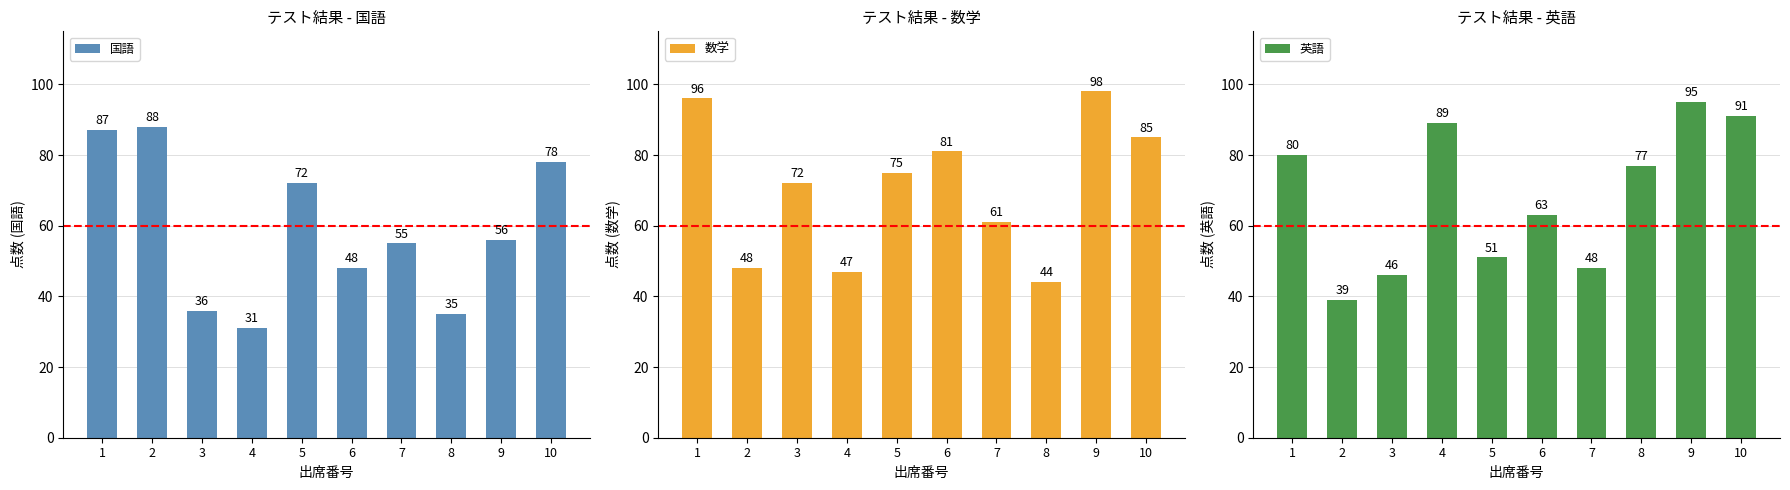

Rank the series by their maximum value, from highest to lowest.

数学, 英語, 国語